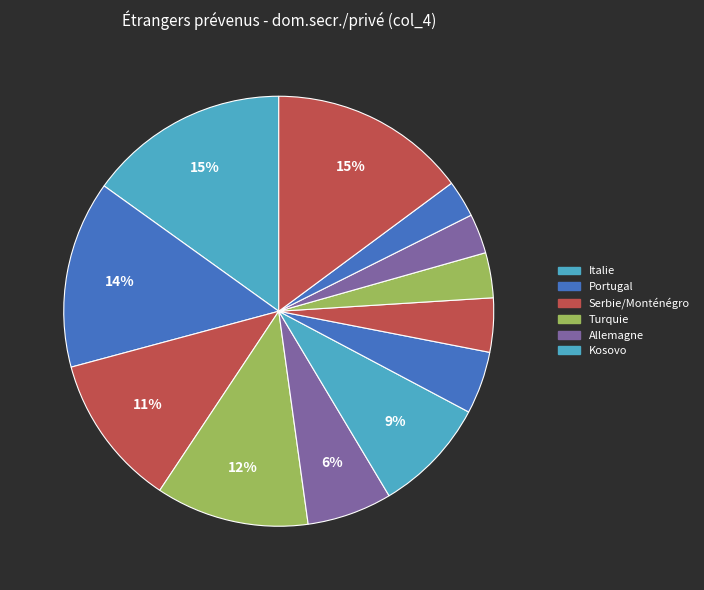

Which category has the biggest portion of the pie?

Italie